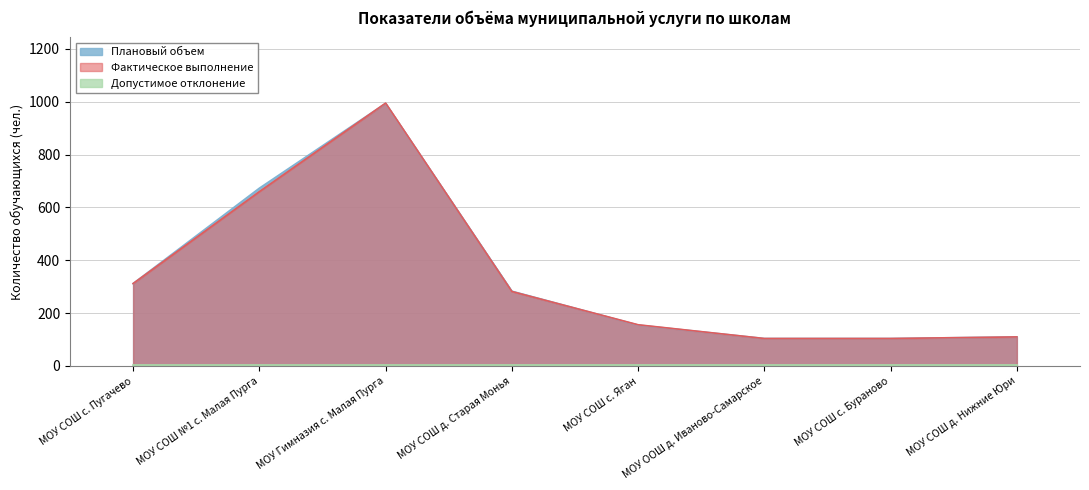

At which category is the sum across all series the highest?

МОУ Гимназия с. Малая Пурга